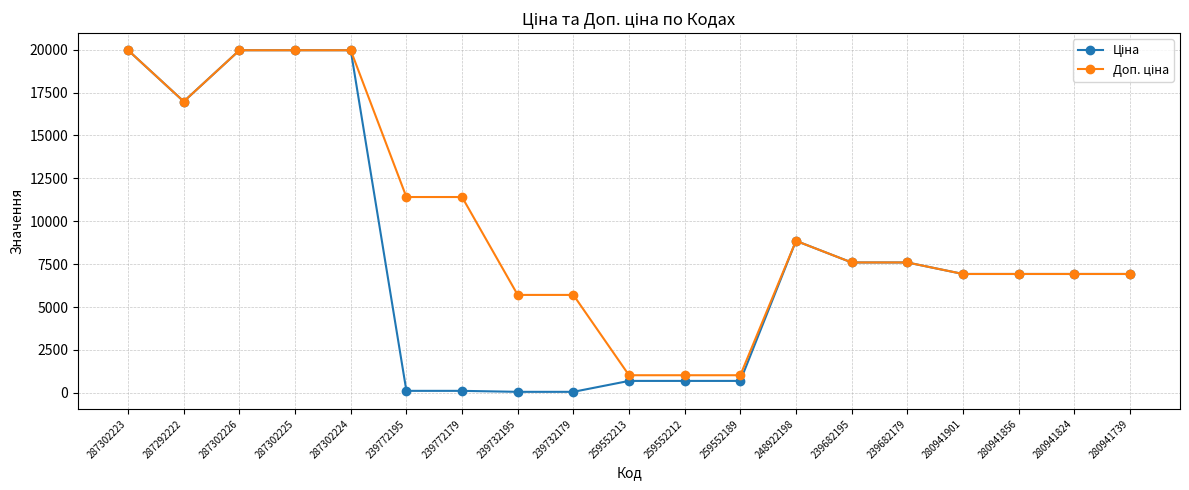

Does the chart have visible grid lines?

Yes